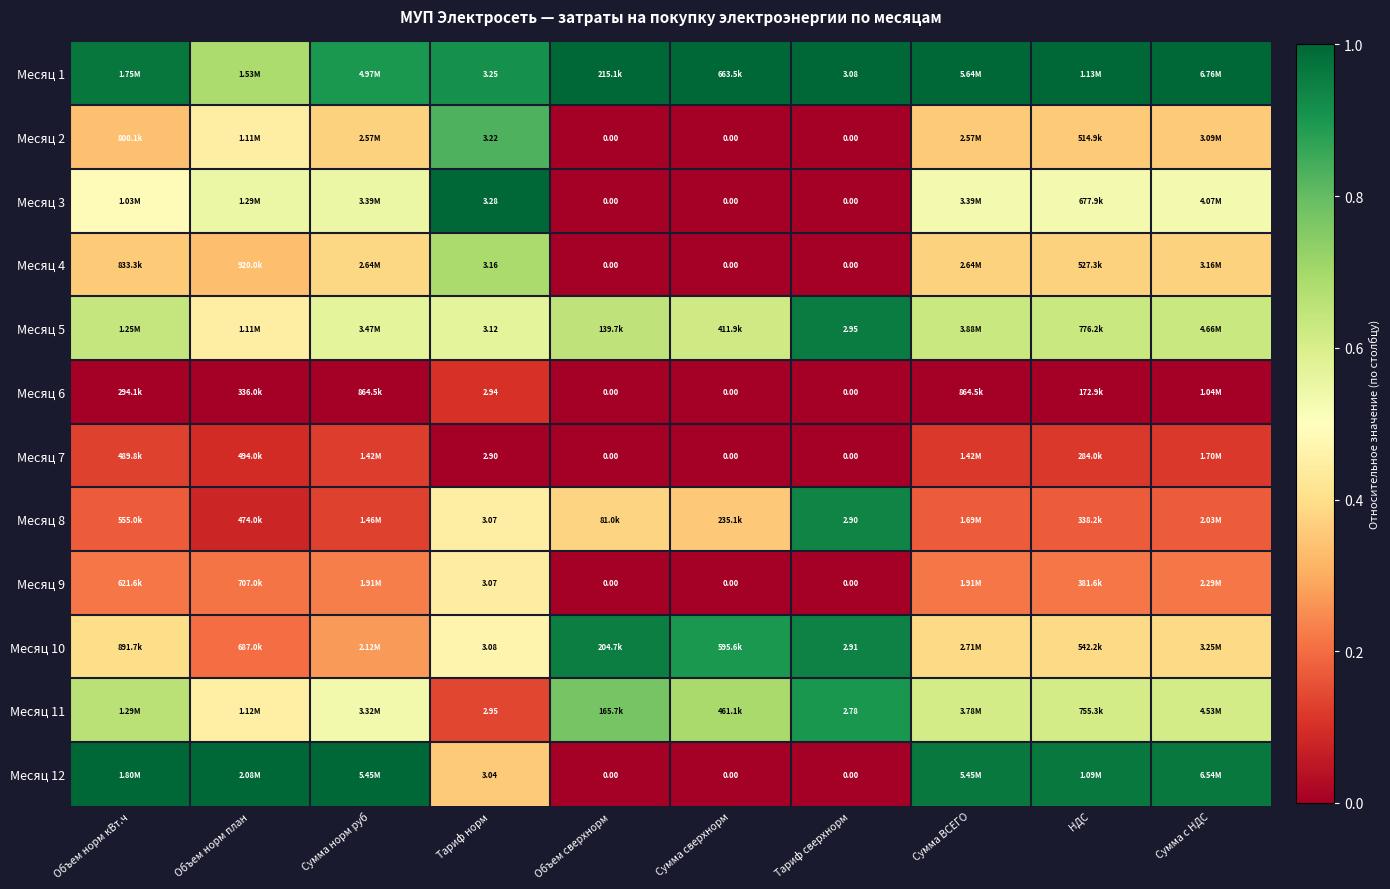

The Месяц 11 series shows 0.1 at Тариф норм. True or false?

False